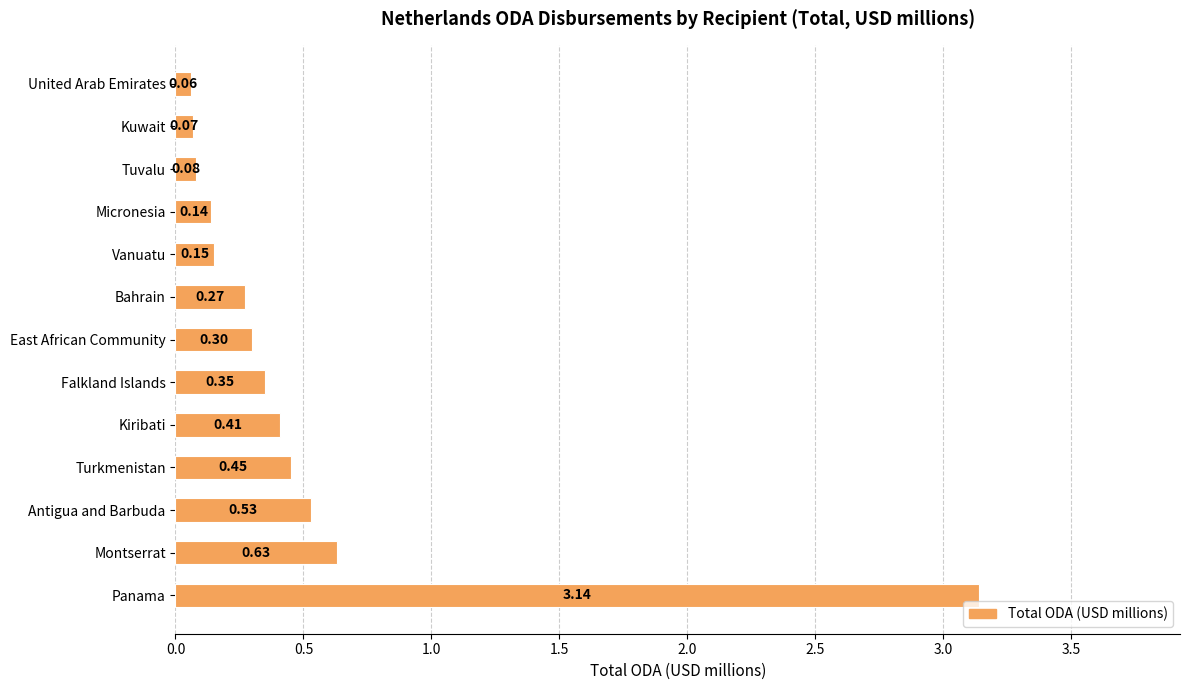

Which label corresponds to the smallest value in the chart?

United Arab Emirates